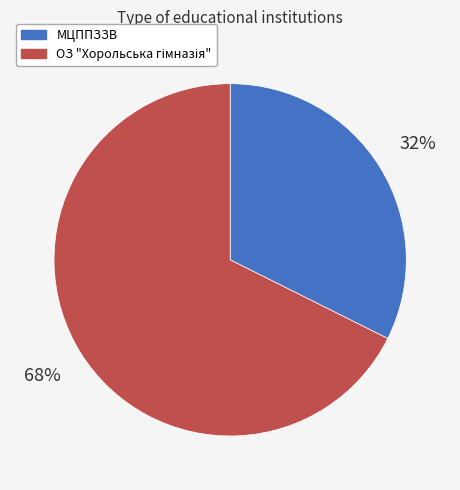

Is there a majority slice in this chart?

Yes